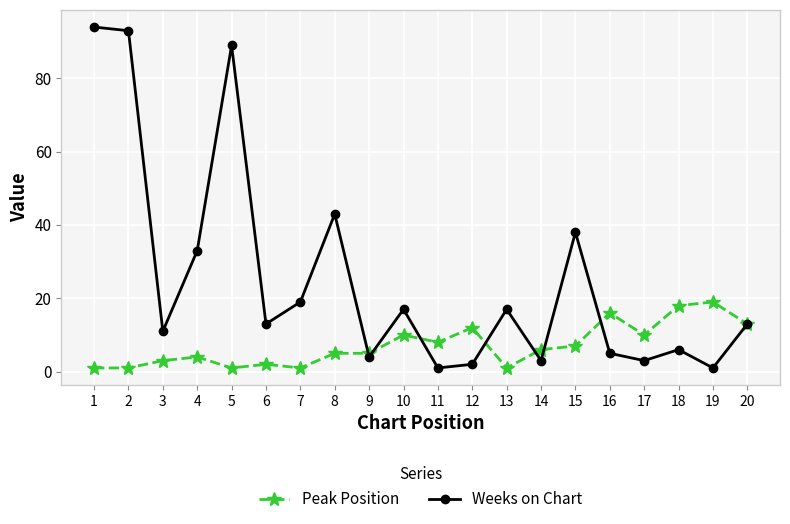

The Weeks on Chart series shows 1 at 19. True or false?

True